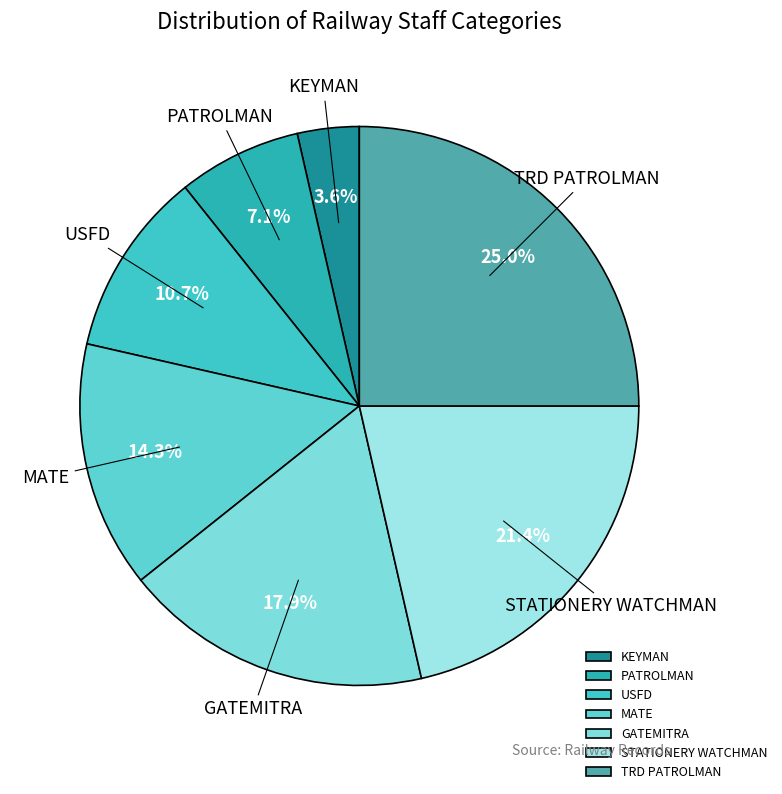

Which slice is the largest?

TRD PATROLMAN